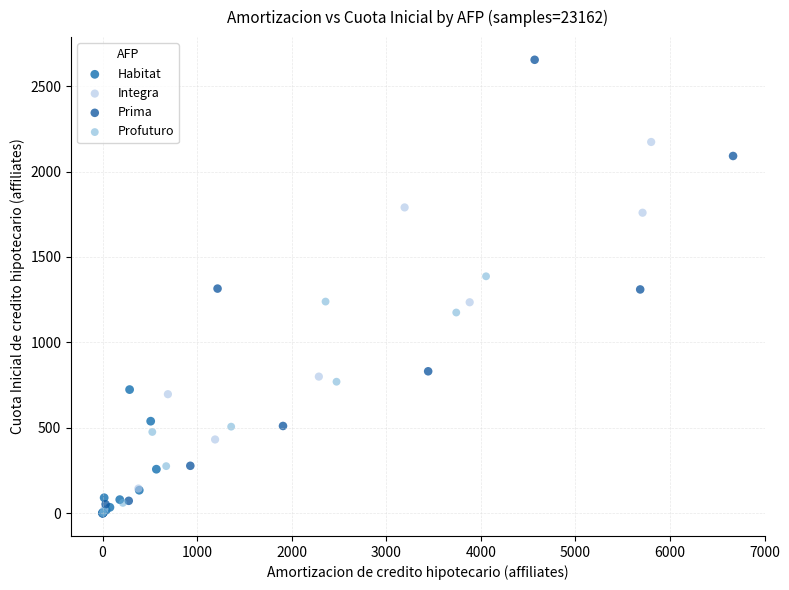

Which series reaches the maximum Y coordinate?

Prima